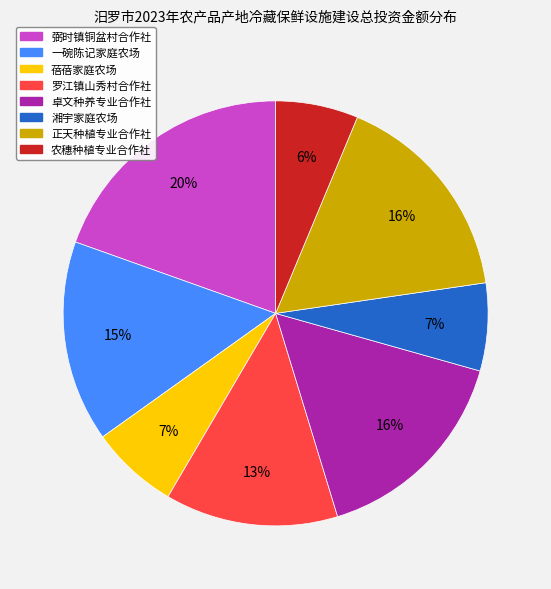

Does any single category account for the majority?

No